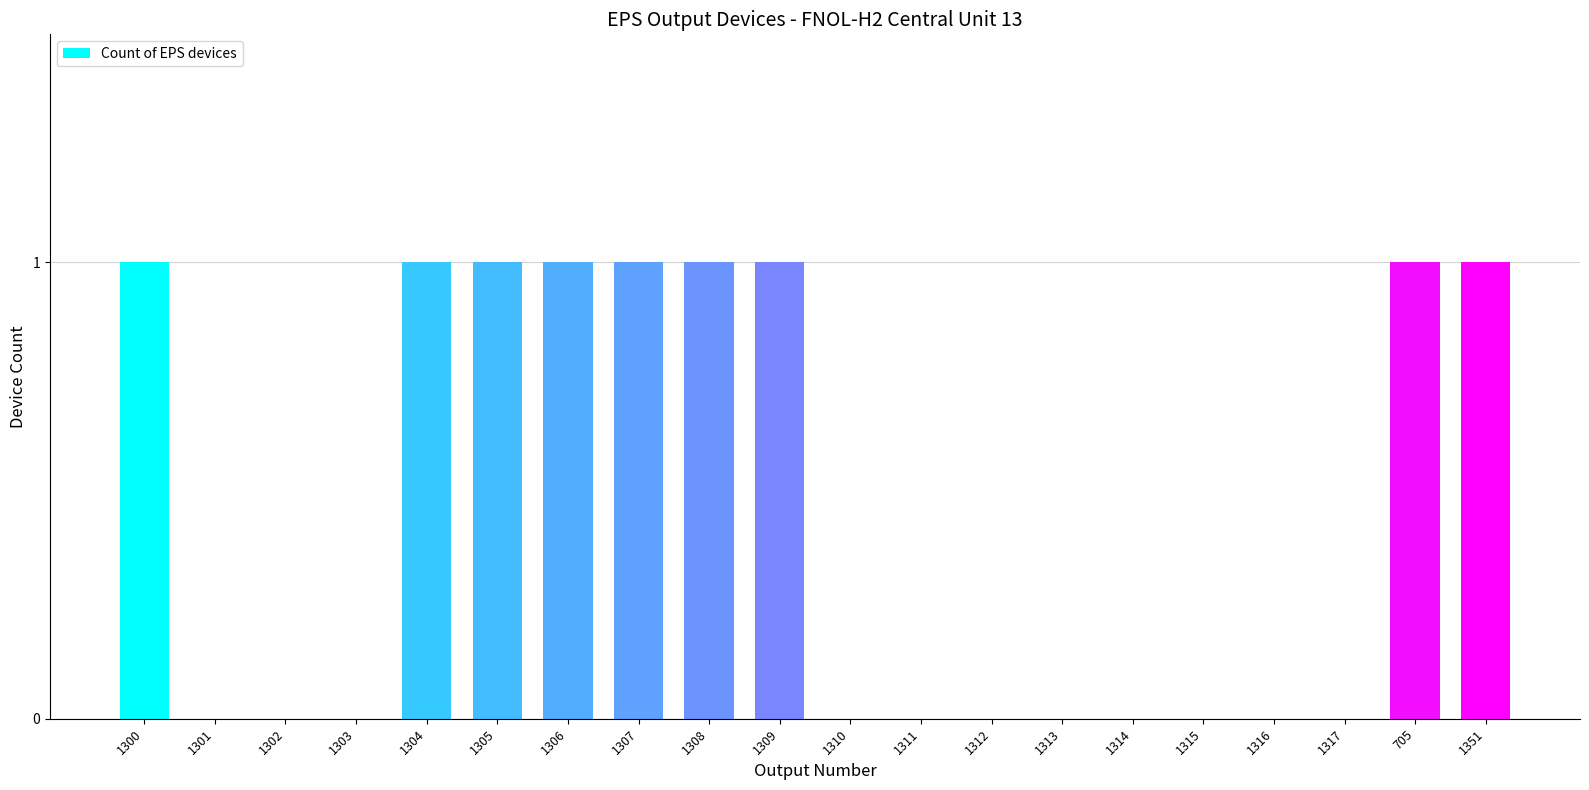

The chart shows a value of 2 at 1307. True or false?

False